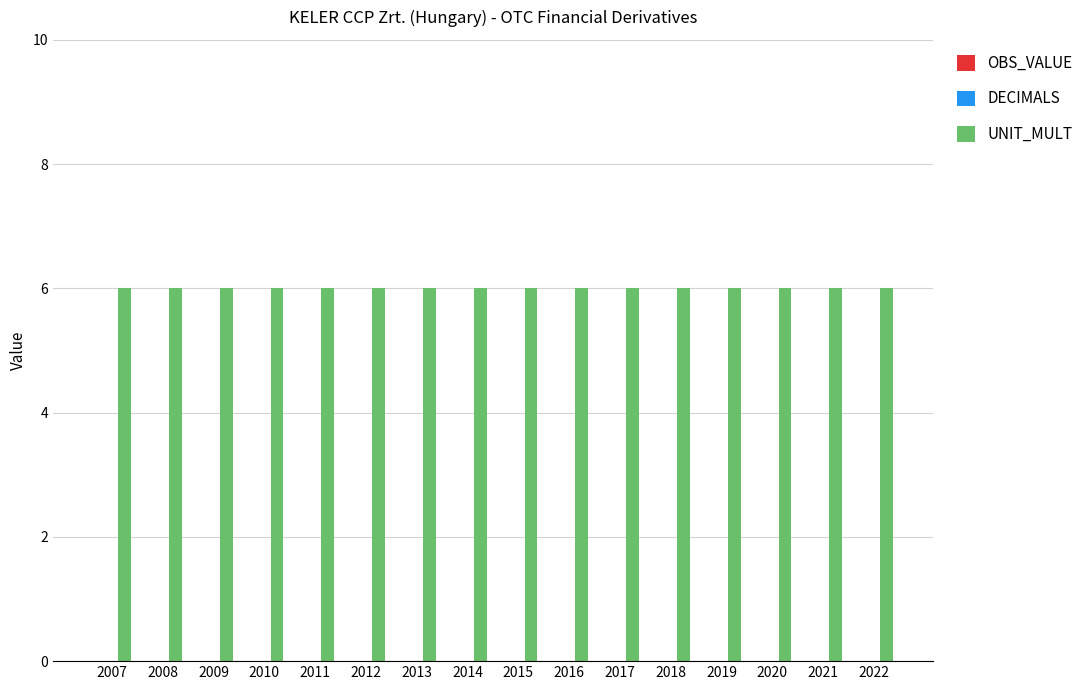

At how many categories does at least one series exceed 2?

16